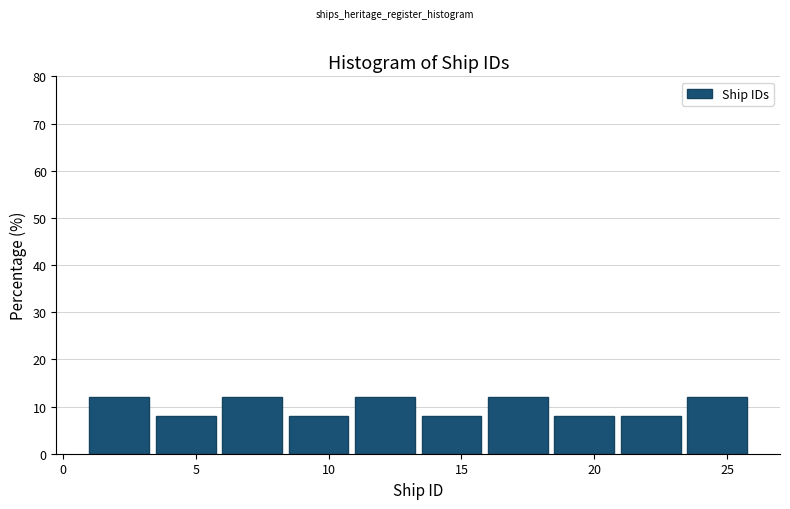

Reading left to right, list every bar in this chart as the range it spans on the x-axis followed by its height. The values are not printed on the chart, so give them approximately, as read against the axis.

1.0 to 3.5: 12
3.5 to 6.0: 8
6.0 to 8.5: 12
8.5 to 11.0: 8
11.0 to 13.5: 12
13.5 to 16.0: 8
16.0 to 18.5: 12
18.5 to 21.0: 8
21.0 to 23.5: 8
23.5 to 26.0: 12